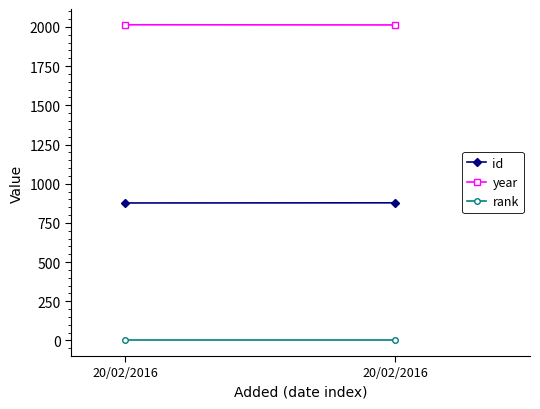

What is the highest value of the year series?

2014